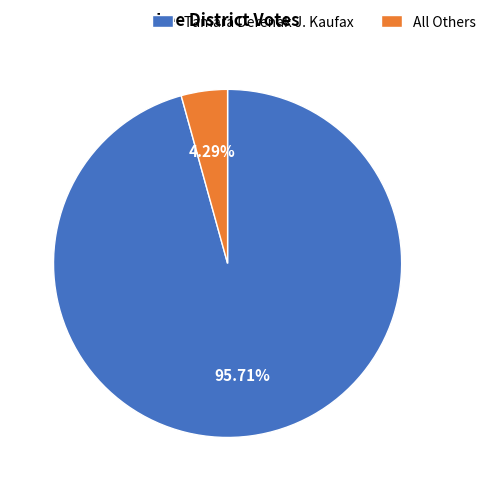

Rank the categories by value from lowest to highest.

All Others, Tamara Derenak J. Kaufax